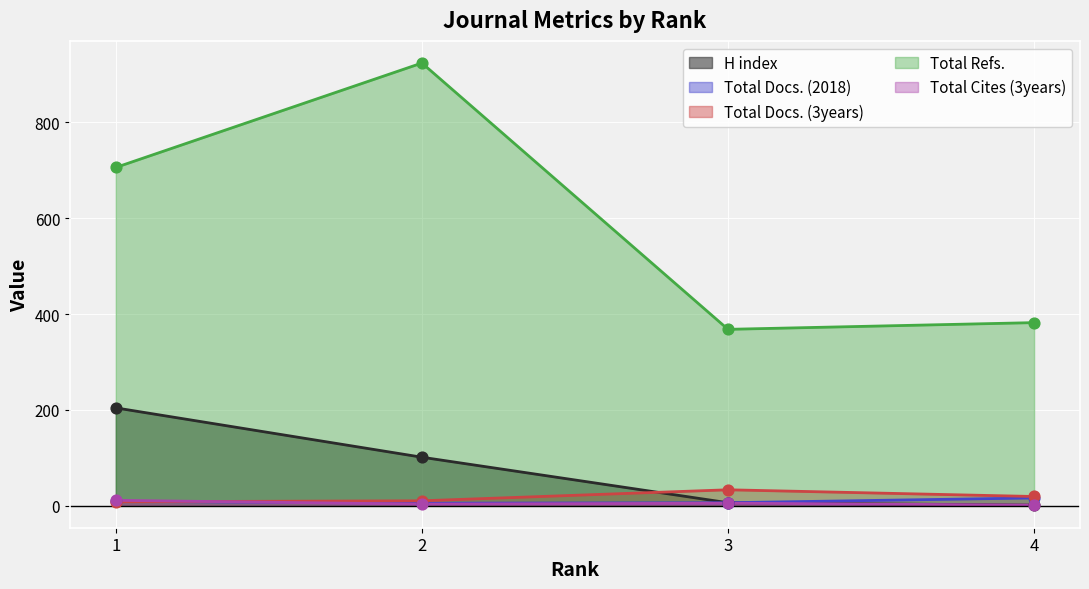

Which series has the largest Y range (max minus min)?

Total Refs.